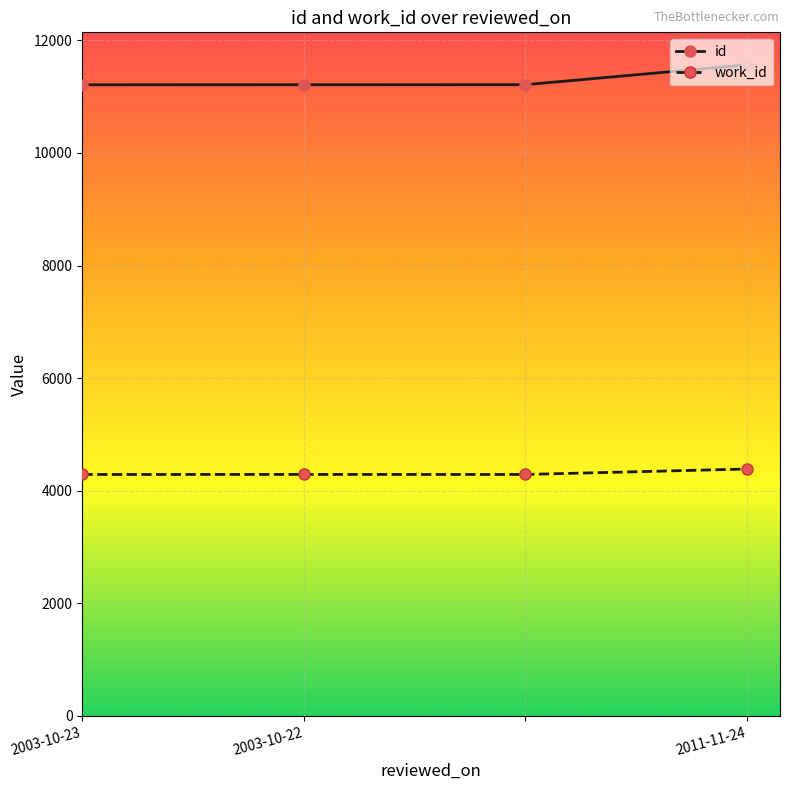

List the series in order of their peak value, highest first.

id, work_id